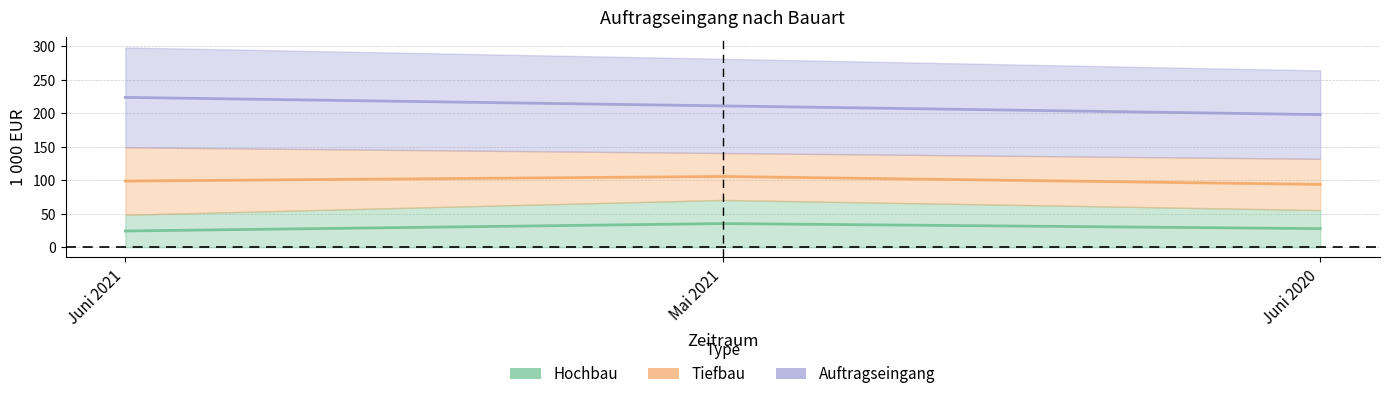

List the labels in order of Hochbau value, smallest first.

Juni 2021, Juni 2020, Mai 2021